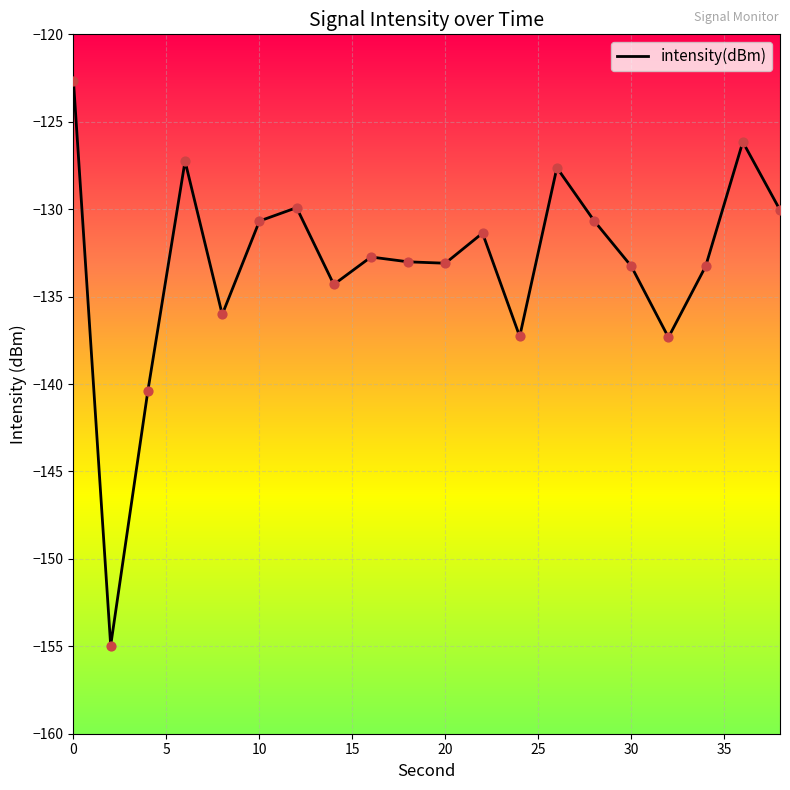

What is the minimum value shown in the chart?

-155.0